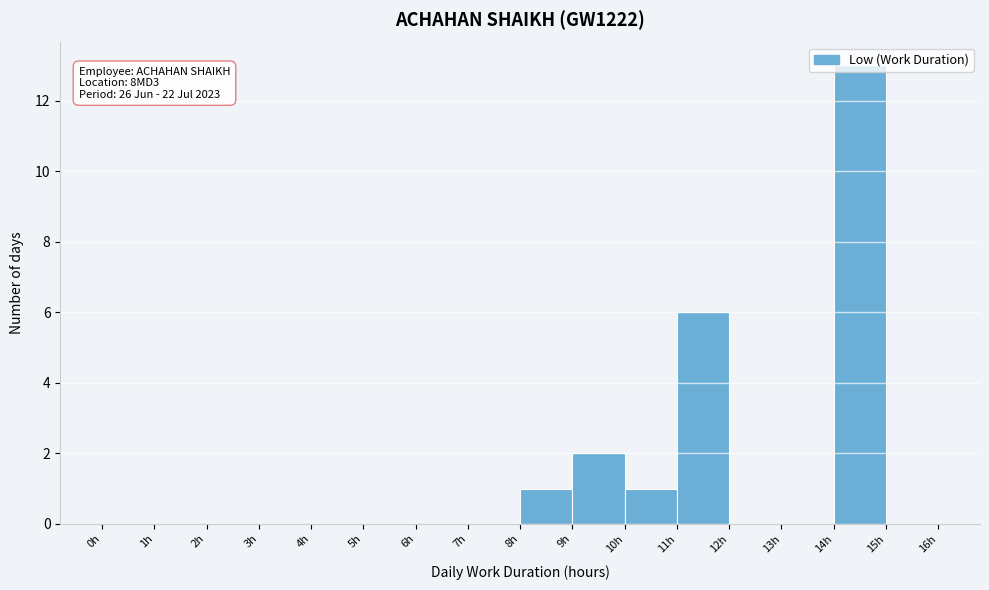

Over which range of the x-axis is the bar tallest?

14 to 15